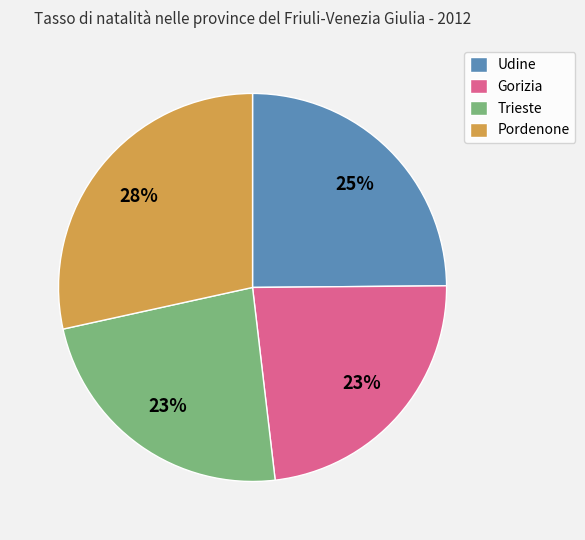

How many segments does this pie chart have?

4